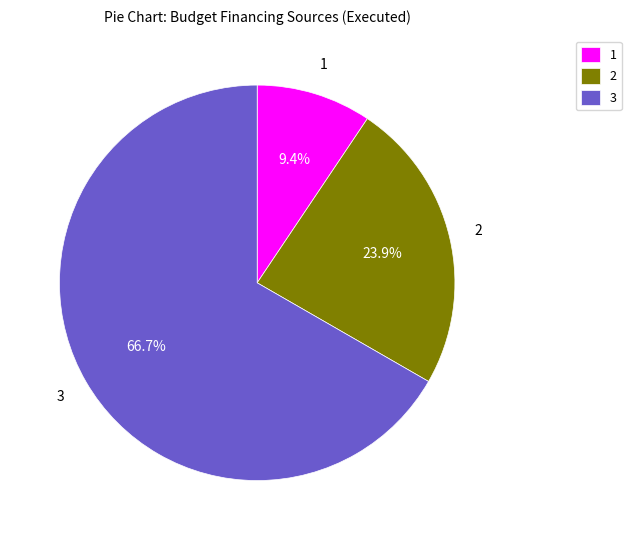

Does any single category account for the majority?

Yes